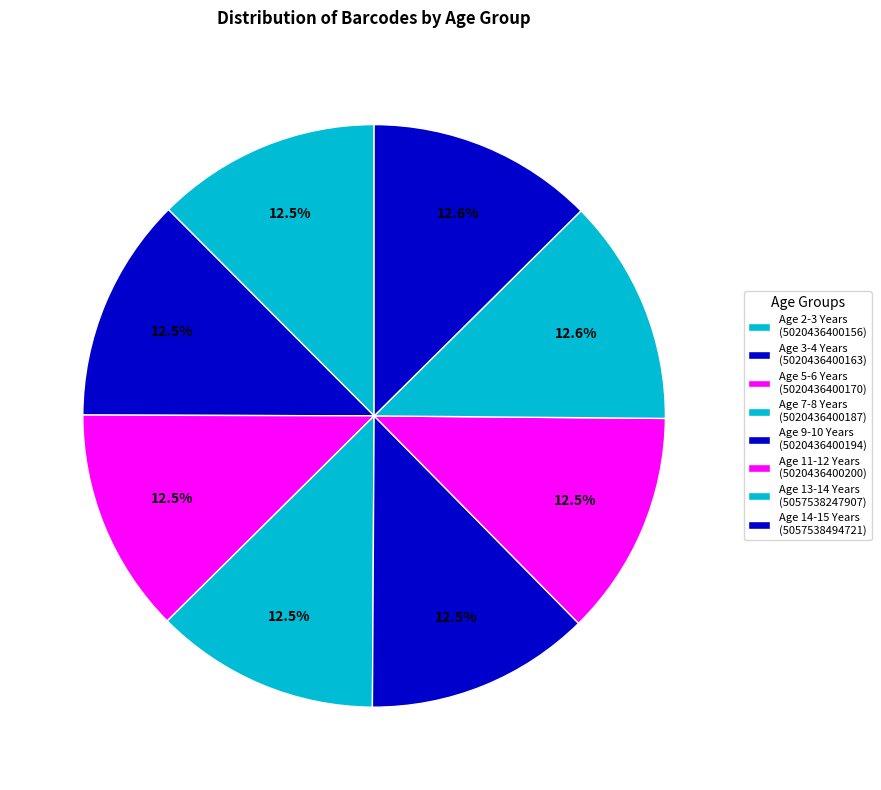

The Age 9-10 Years slice represents 27% of the pie. True or false?

False